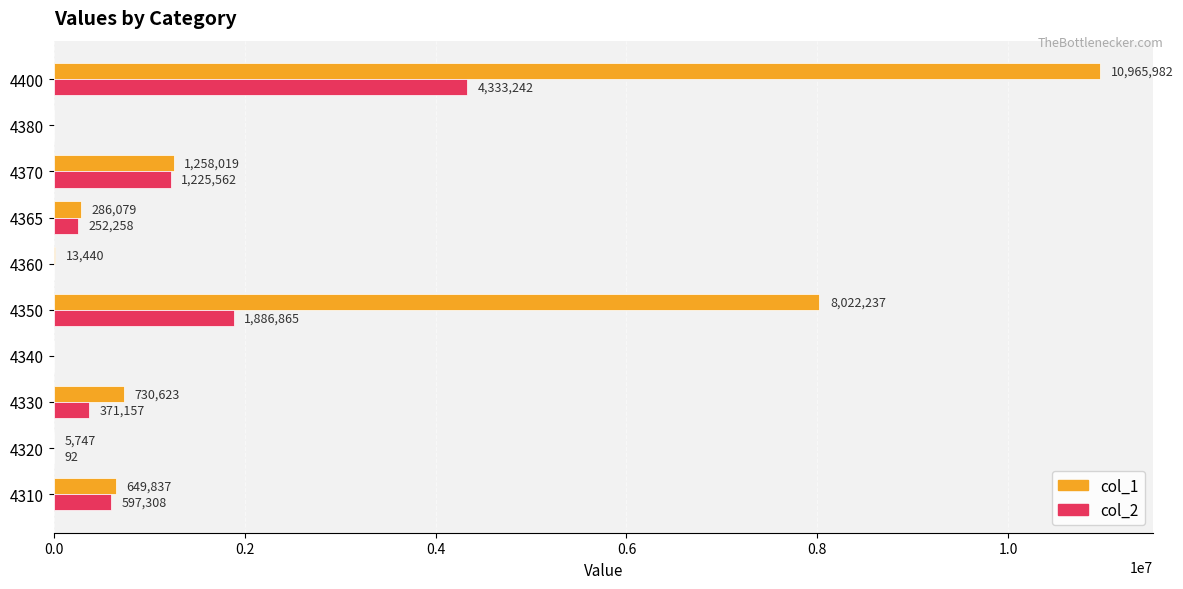

True or false: col_2 has a value of 2152057 at 4370.

False